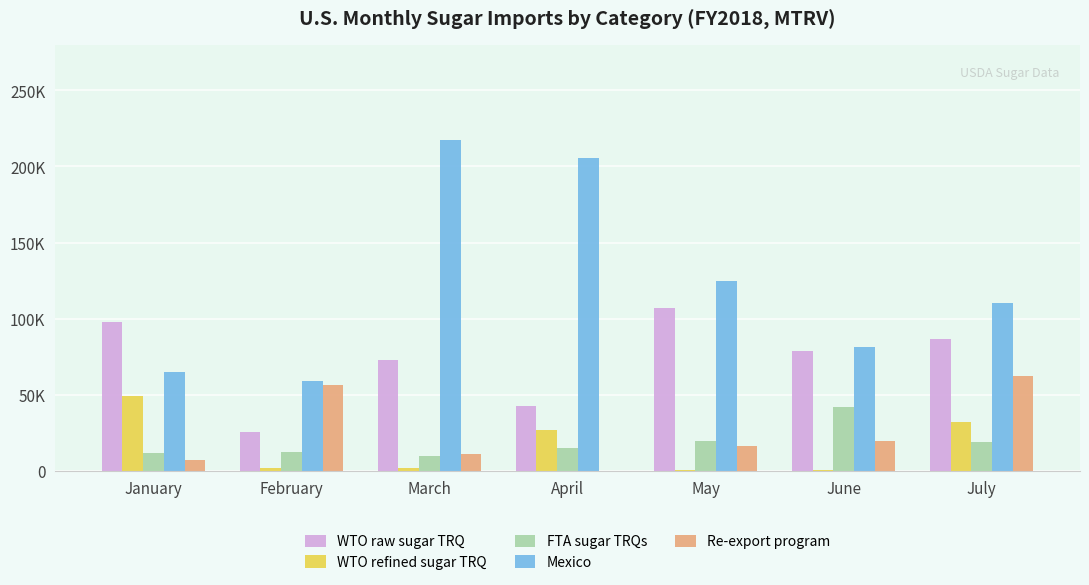

Does the chart contain stacked bars?

No